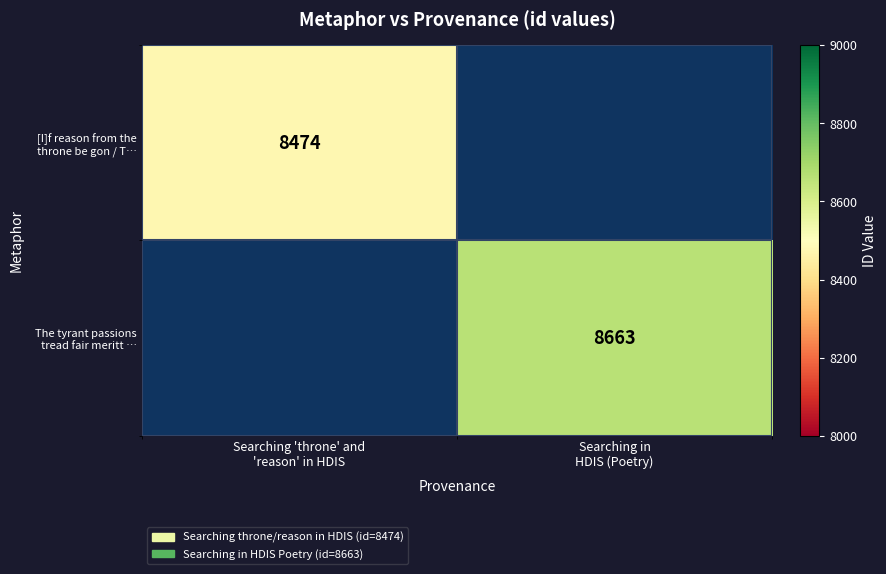

What is the lowest value of the [I]f reason from the throne be gon / T… series?

8474.0